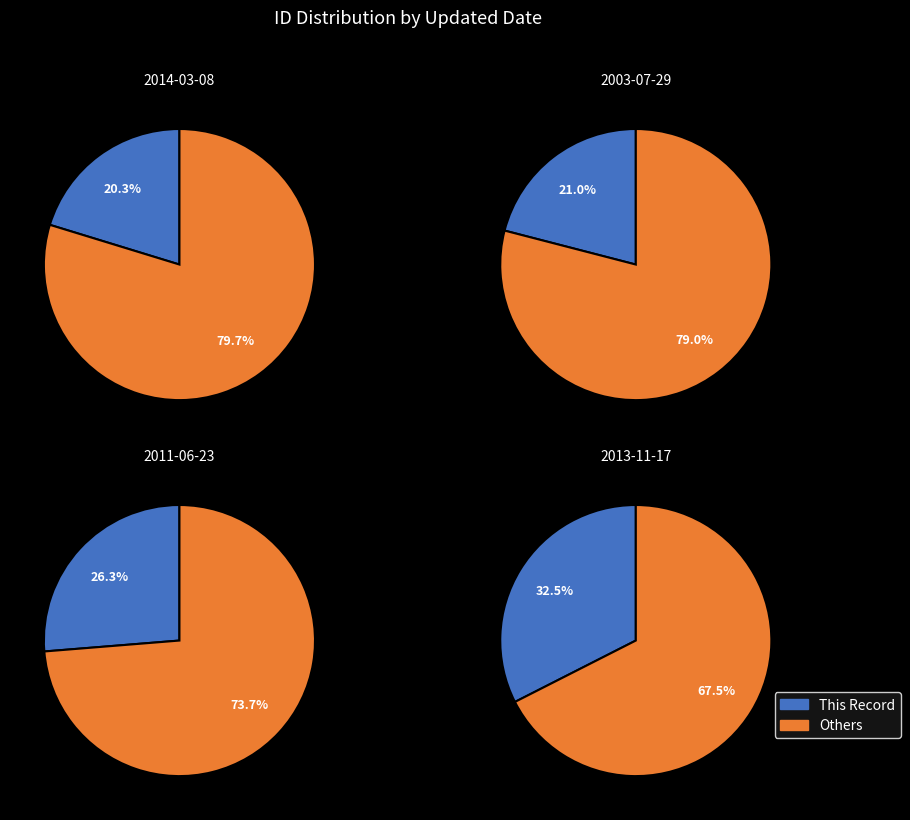

To the nearest percent, what percentage of the pie is 2011?

26%